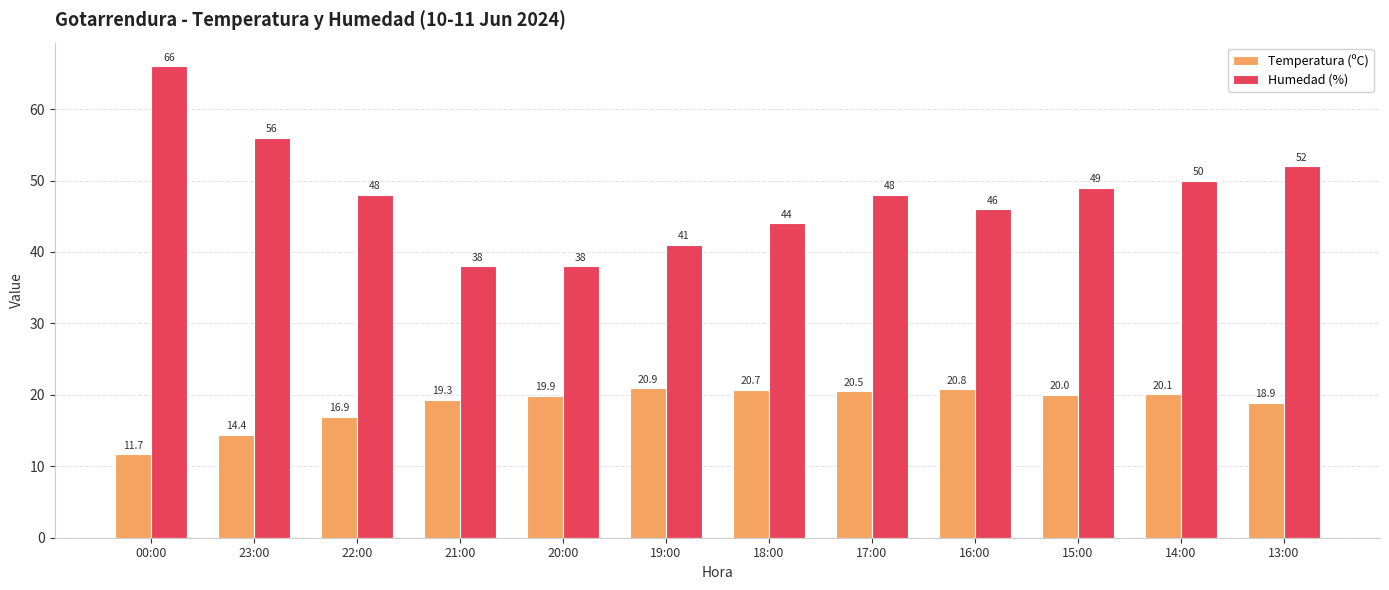

True or false: Temperatura (ºC) has a value of 8.9 at 13:00.

False